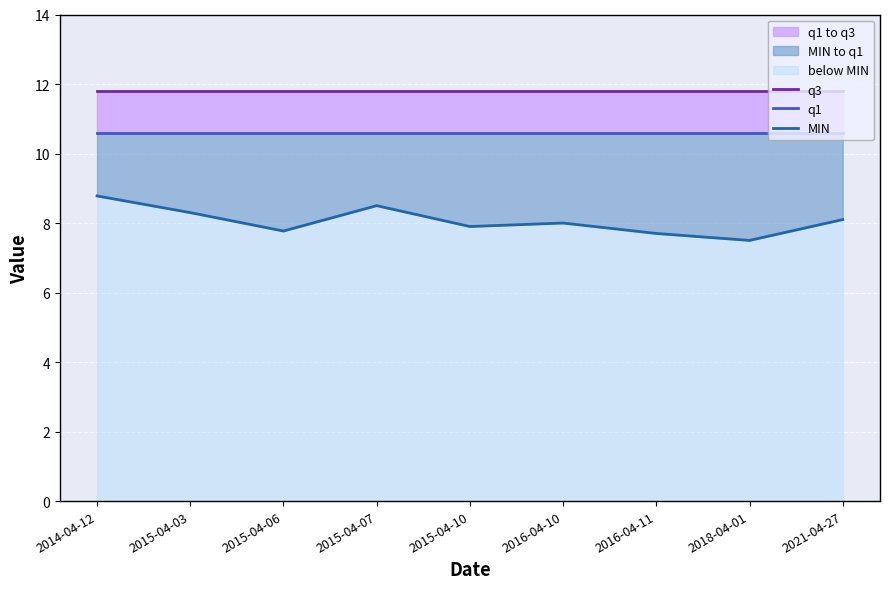

Which series has the widest spread of values?

MIN